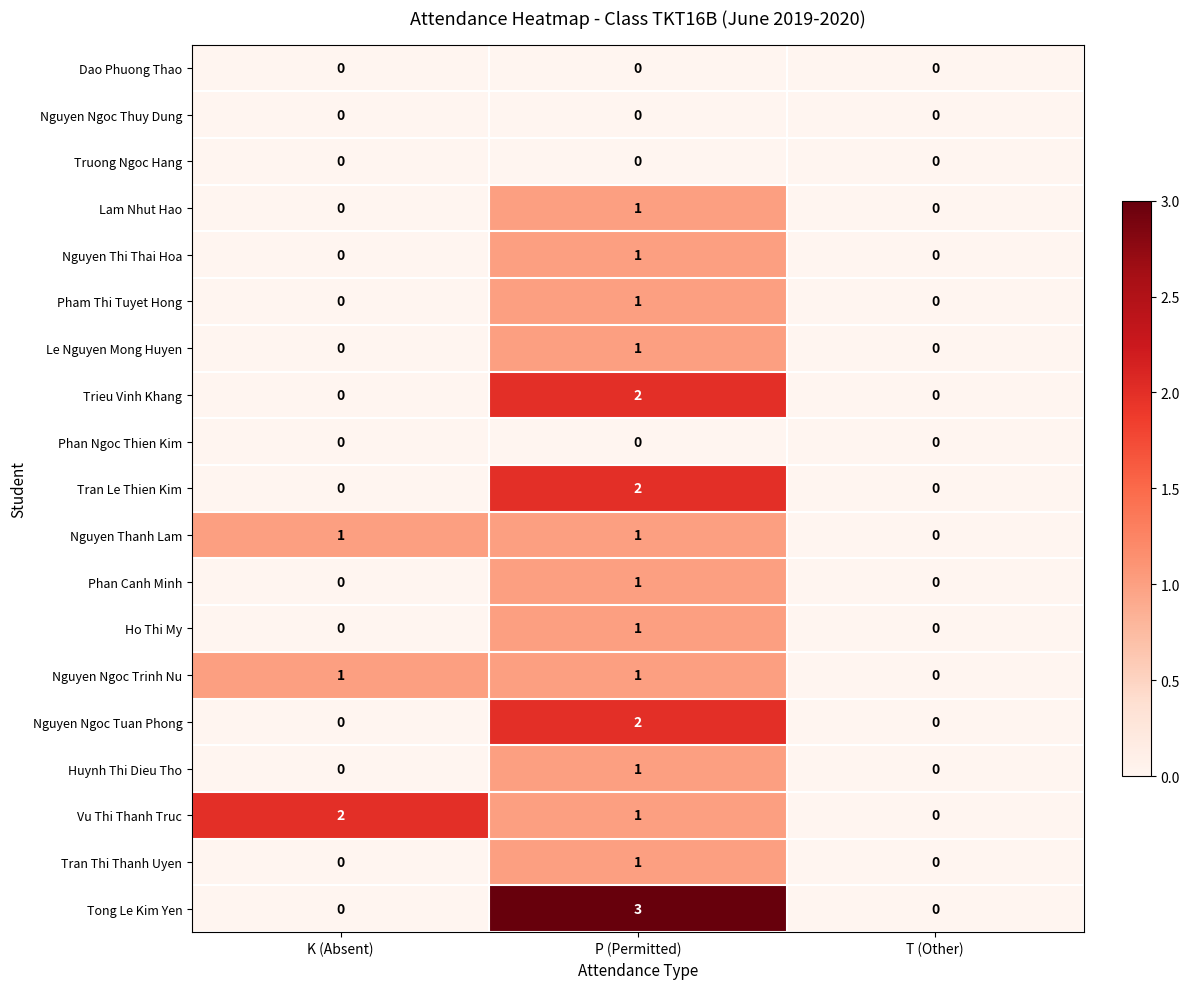

What is the difference between the Tong Le Kim Yen values at P (Permitted) and T (Other)?

3